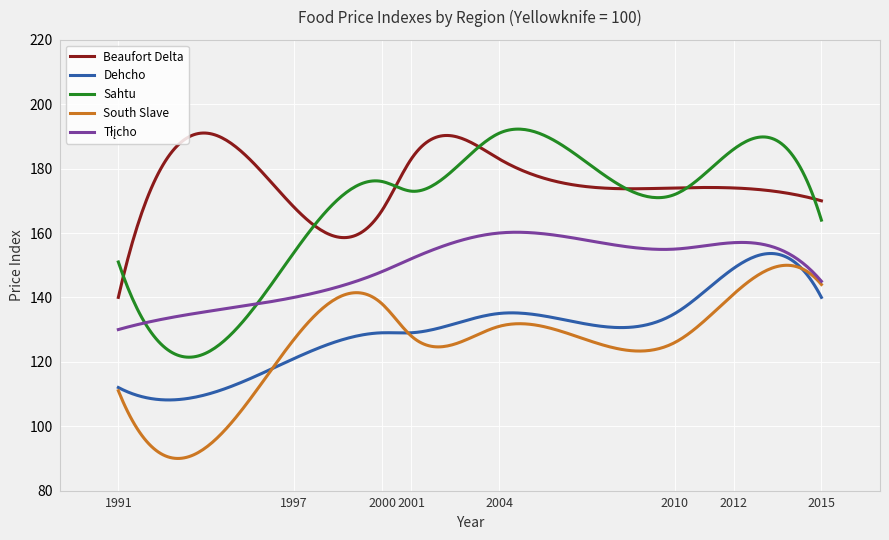

Which series has the widest spread of values?

Sahtu